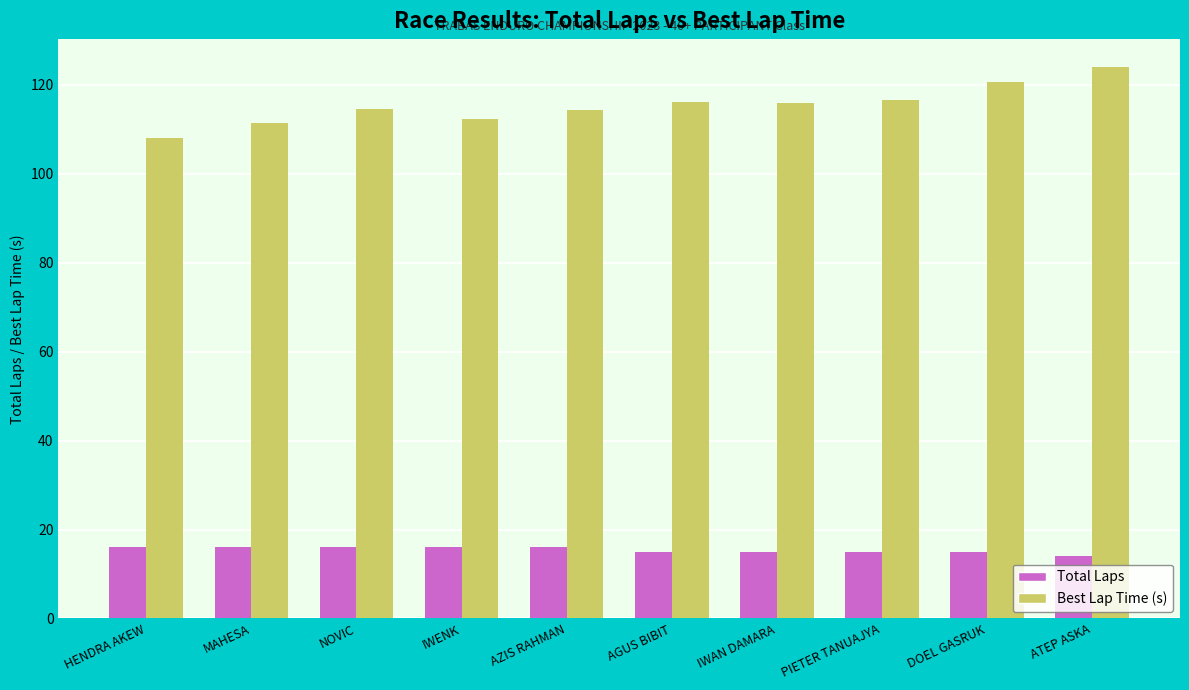

List the series in order of their peak value, highest first.

Best Lap Time (s), Total Laps